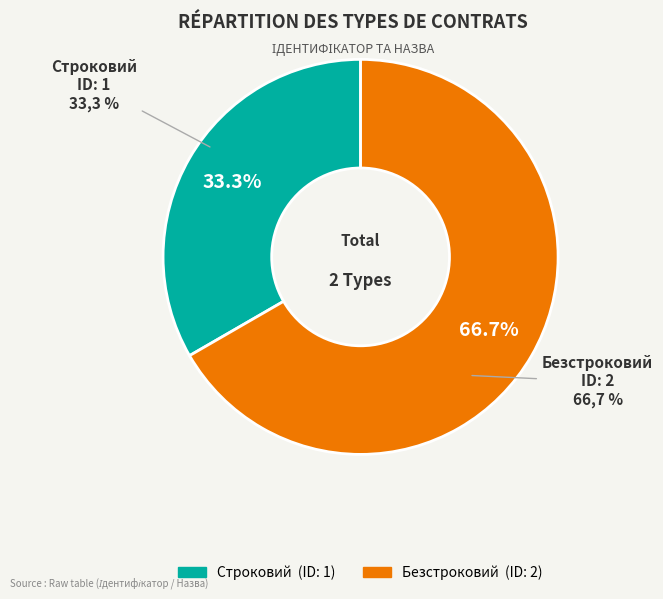

Which slice represents more than half of the pie?

Безстроковий